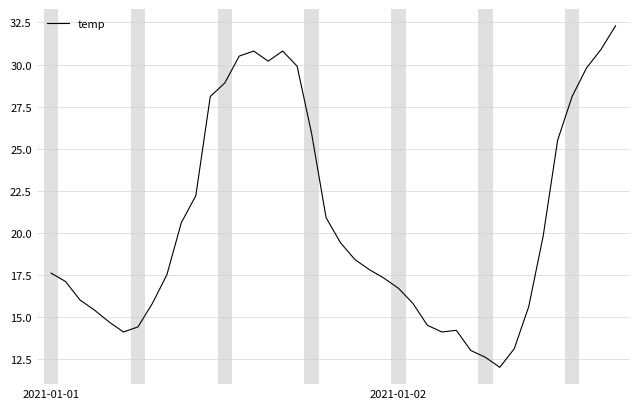

What is the difference between the maximum and minimum values?

20.3